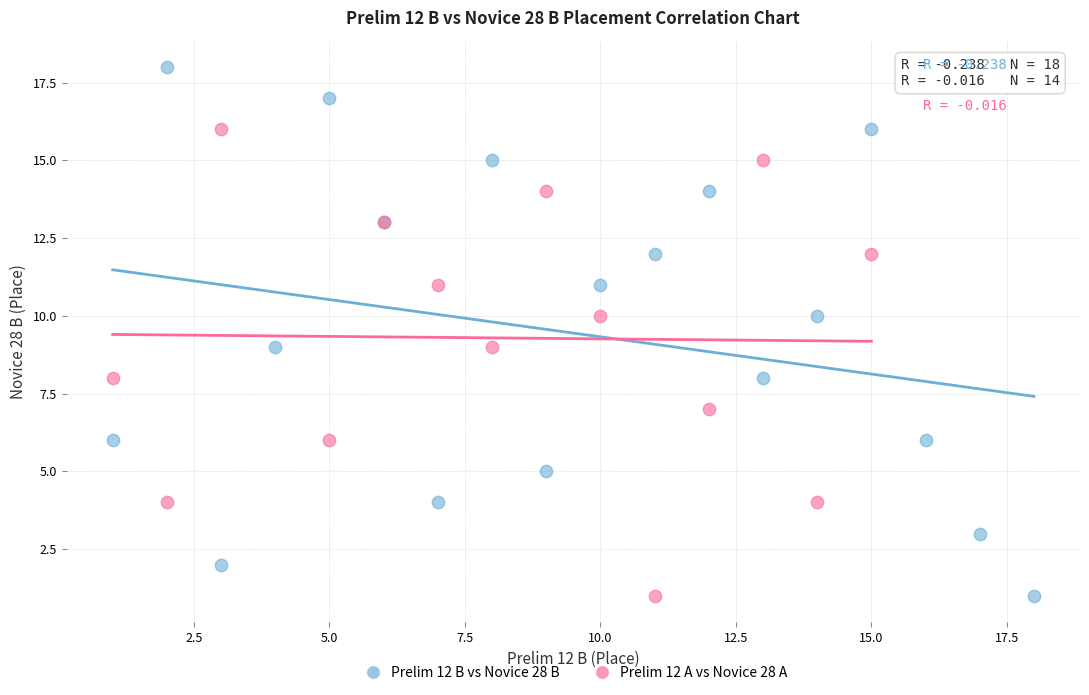

Which series has the largest Y range (max minus min)?

Prelim 12 B vs Novice 28 B